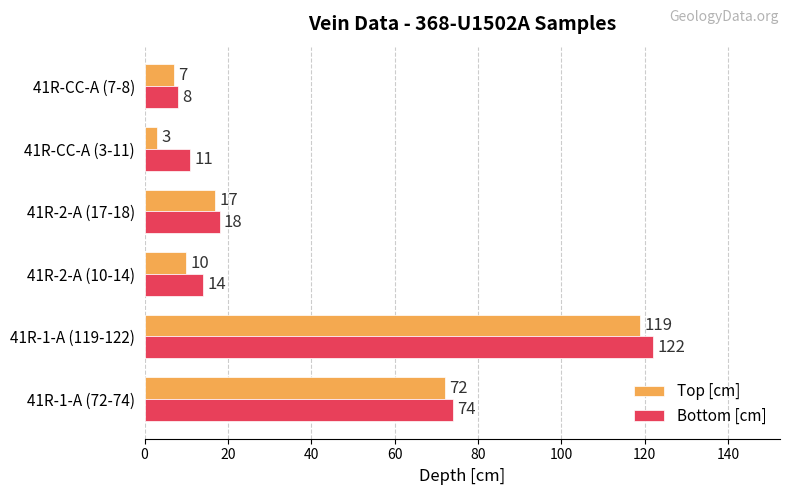

Read the Top [cm] value at 41R-2-A (17-18).

17